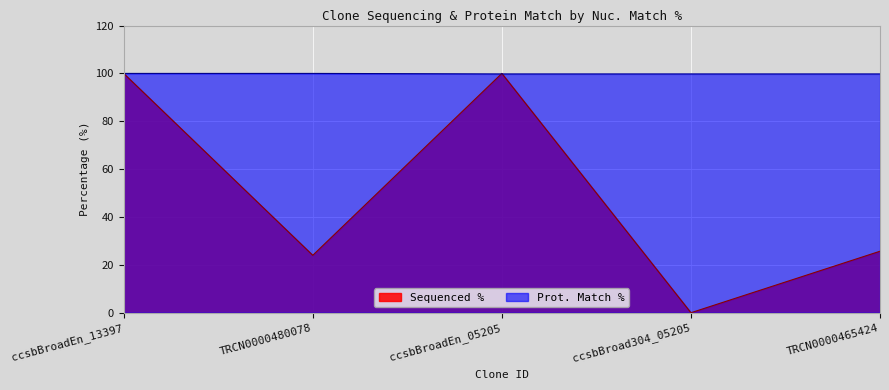

What are all the series names shown in the legend?

Sequenced %, Prot. Match %